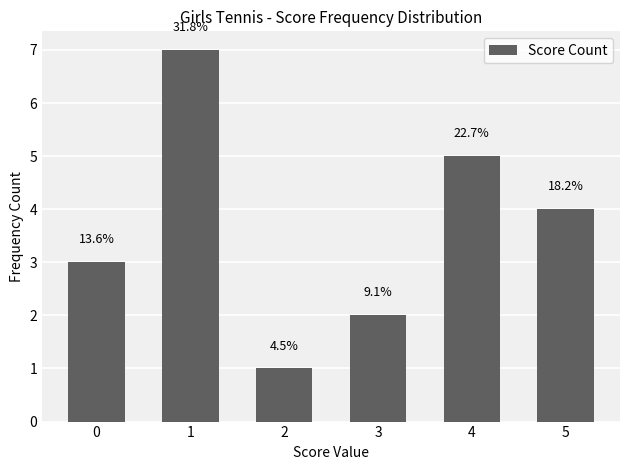

At which category does the chart reach its peak across all series?

1